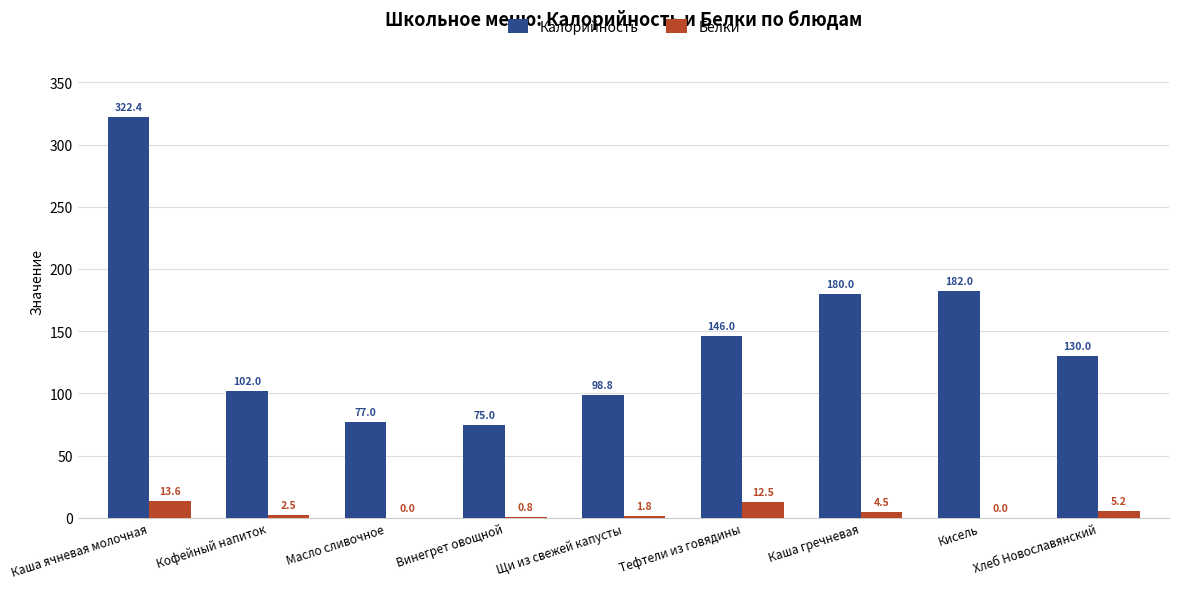

Does the chart contain stacked bars?

No